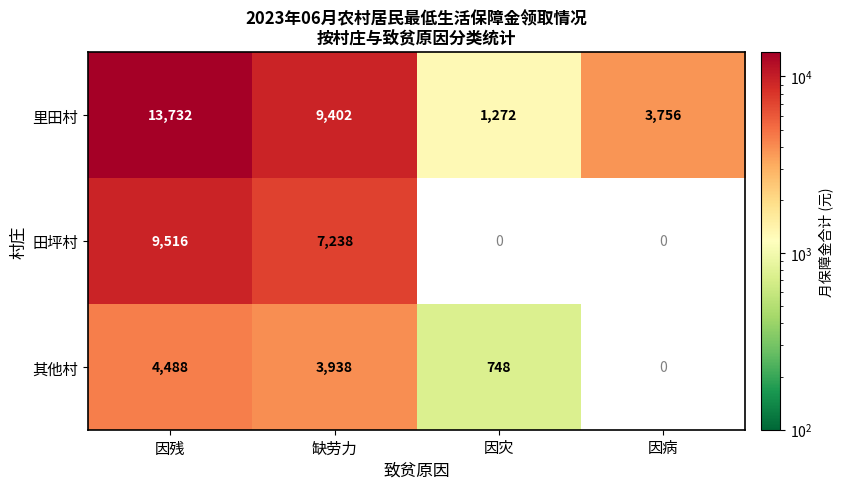

Which series has the largest total across all categories?

里田村